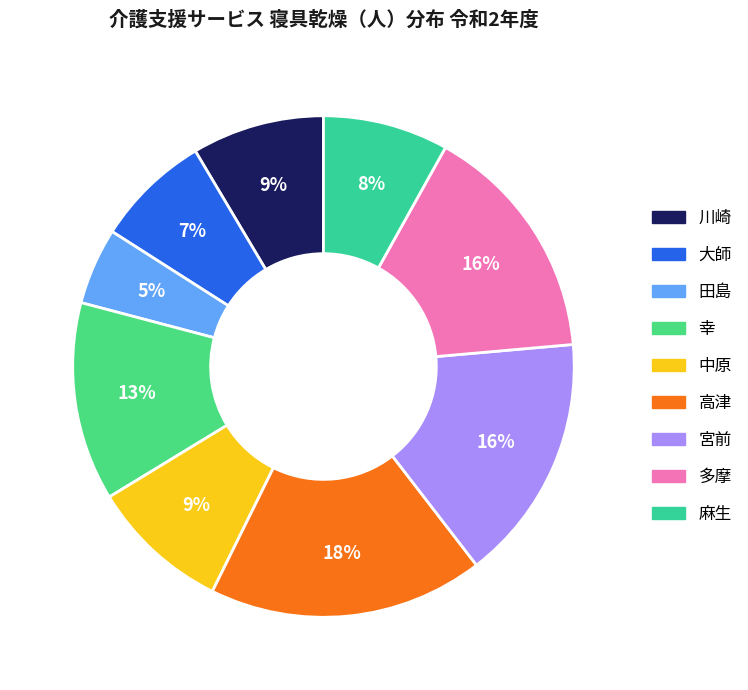

Which has a higher value, 宮前 or 田島?

宮前